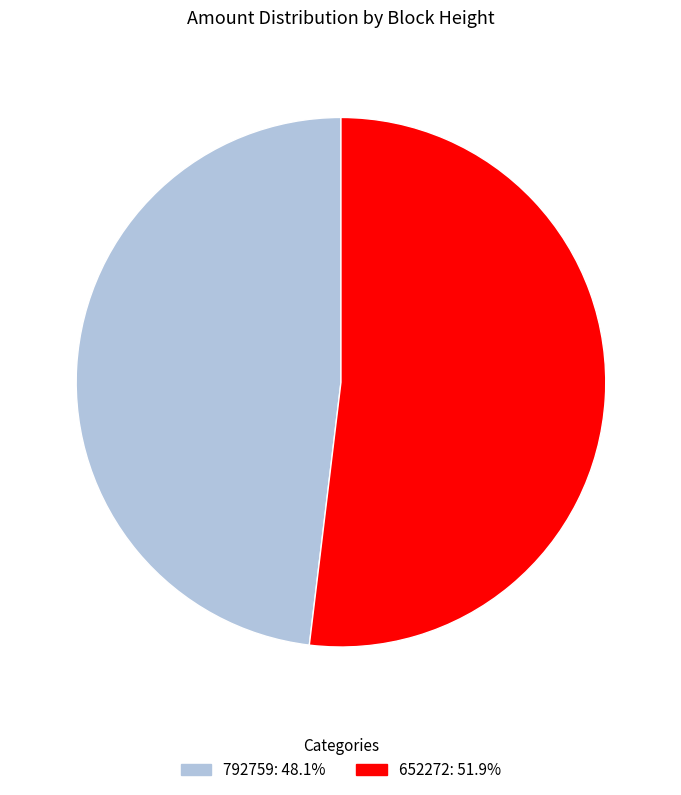

How many segments does this pie chart have?

2